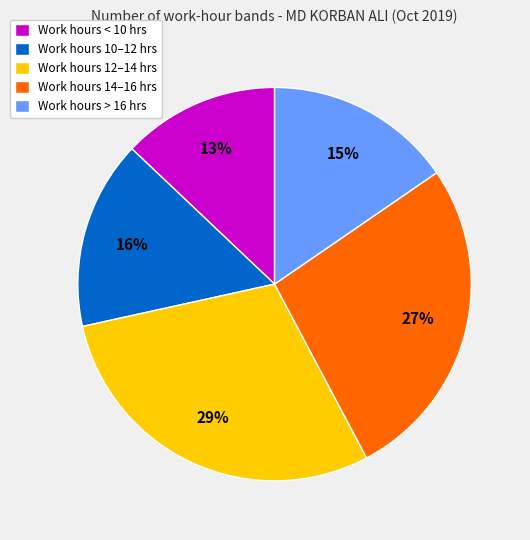

Combined, do Work hours 12–14 hrs and Work hours 14–16 hrs account for over 50%?

Yes